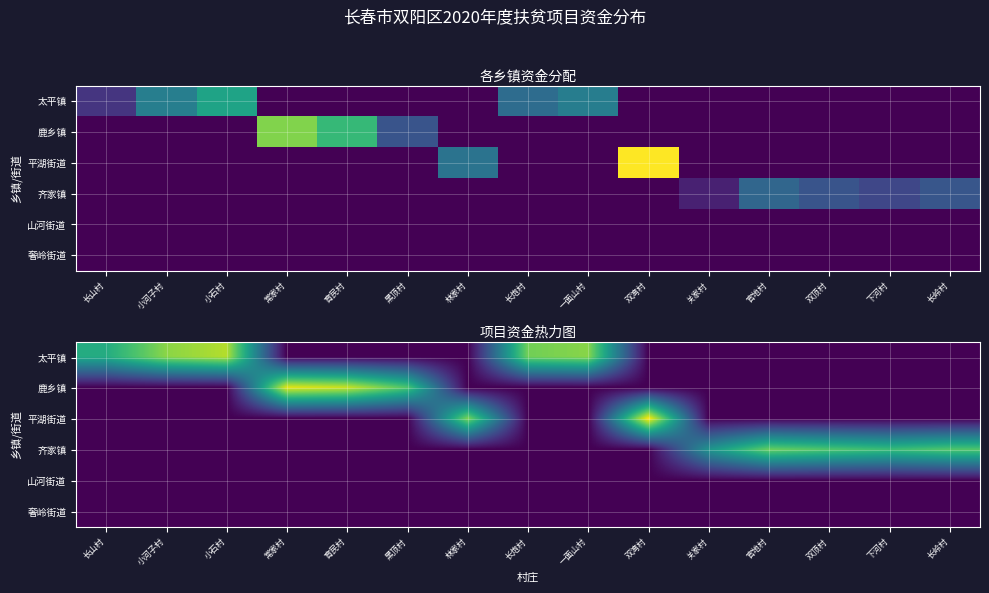

Which series has the largest total across all categories?

太平镇